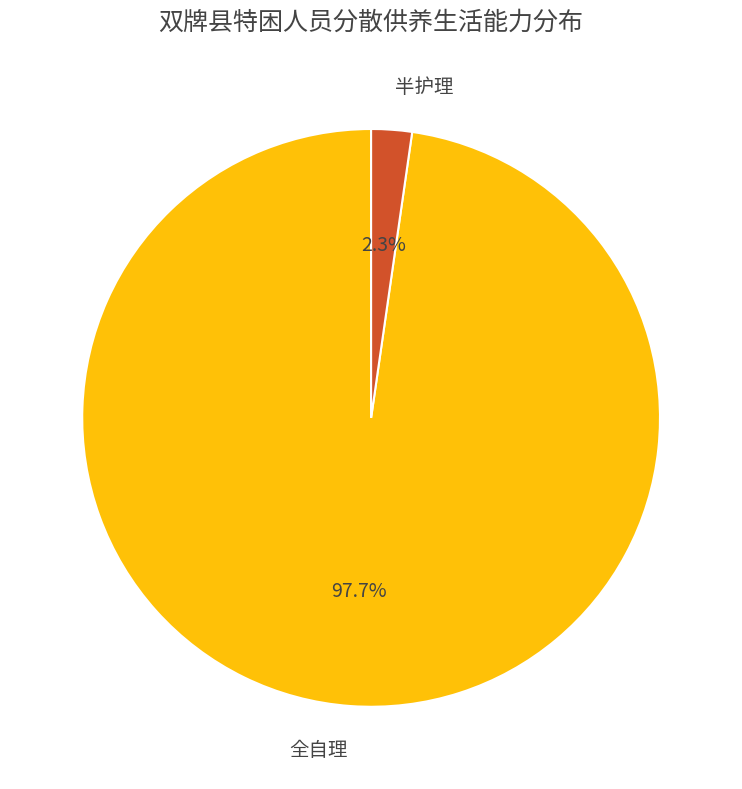

Does 半护理 represent more than half of the total?

No